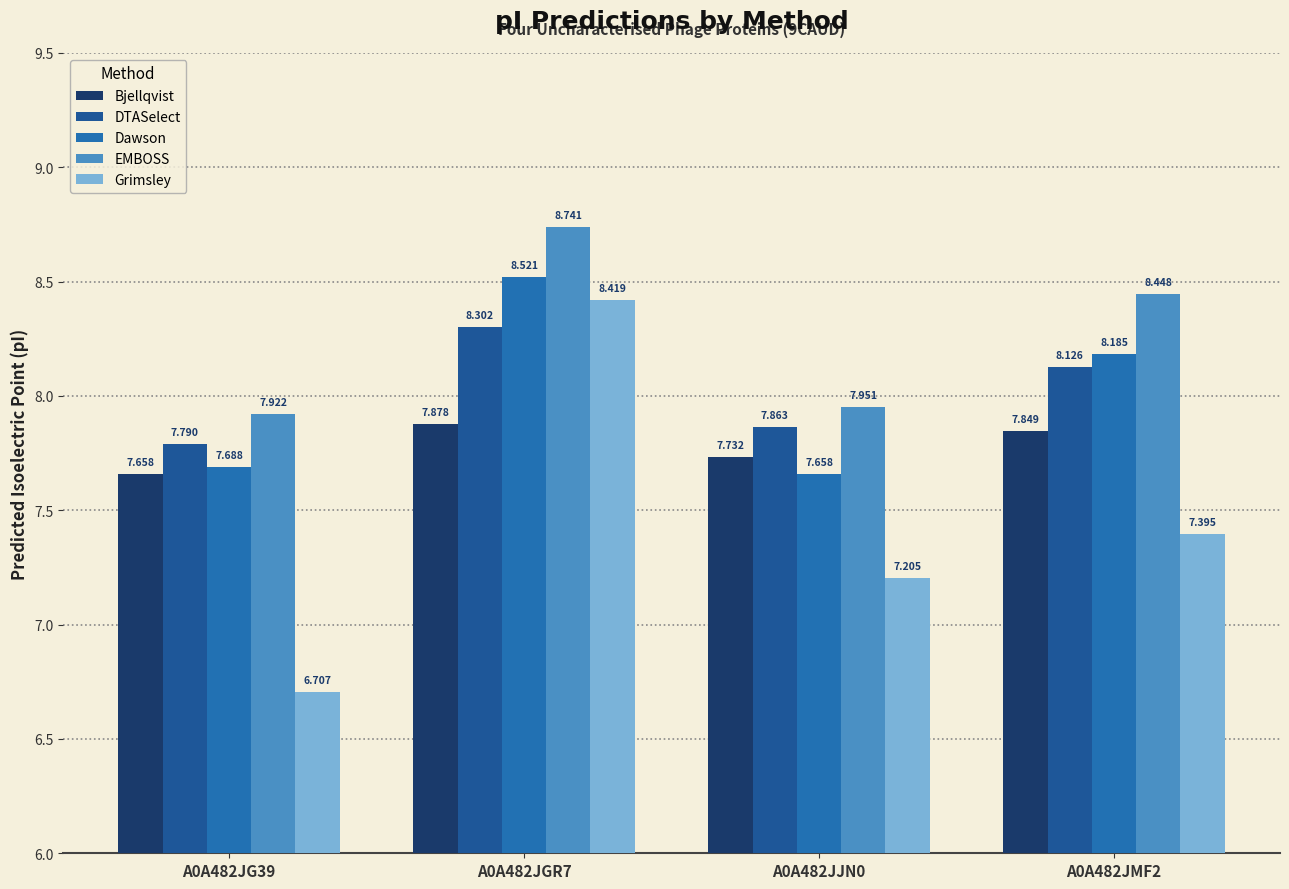

Which category has the lowest value across all series?

A0A482JG39